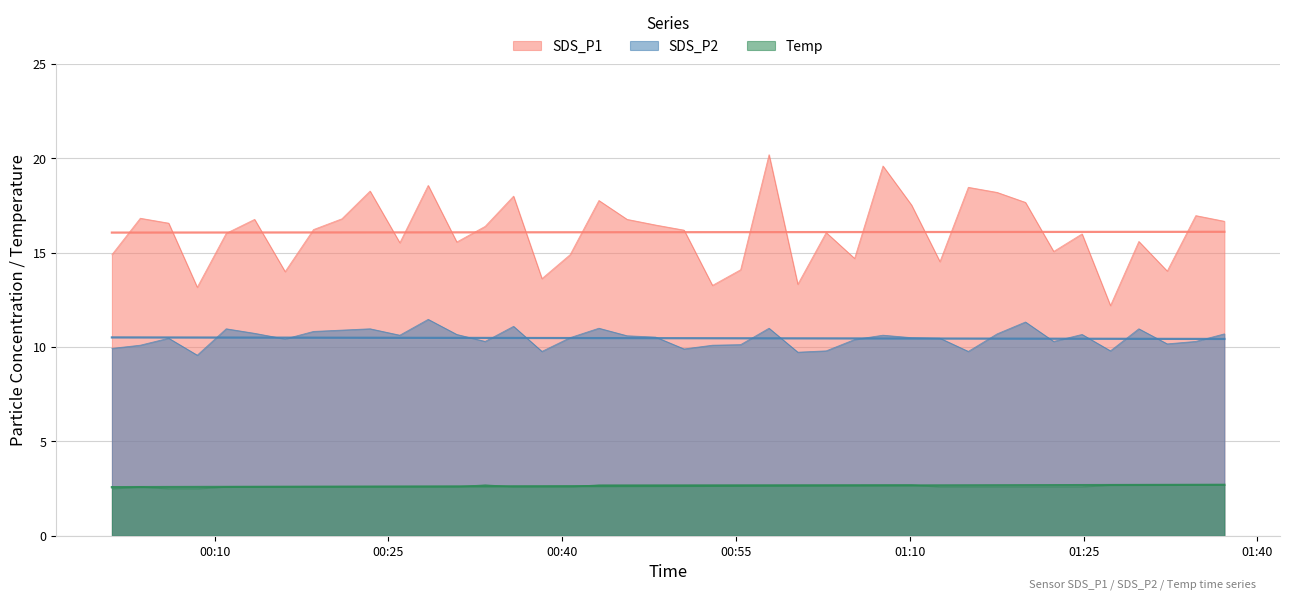

The Temp series shows 3.7 at 01:25. True or false?

False